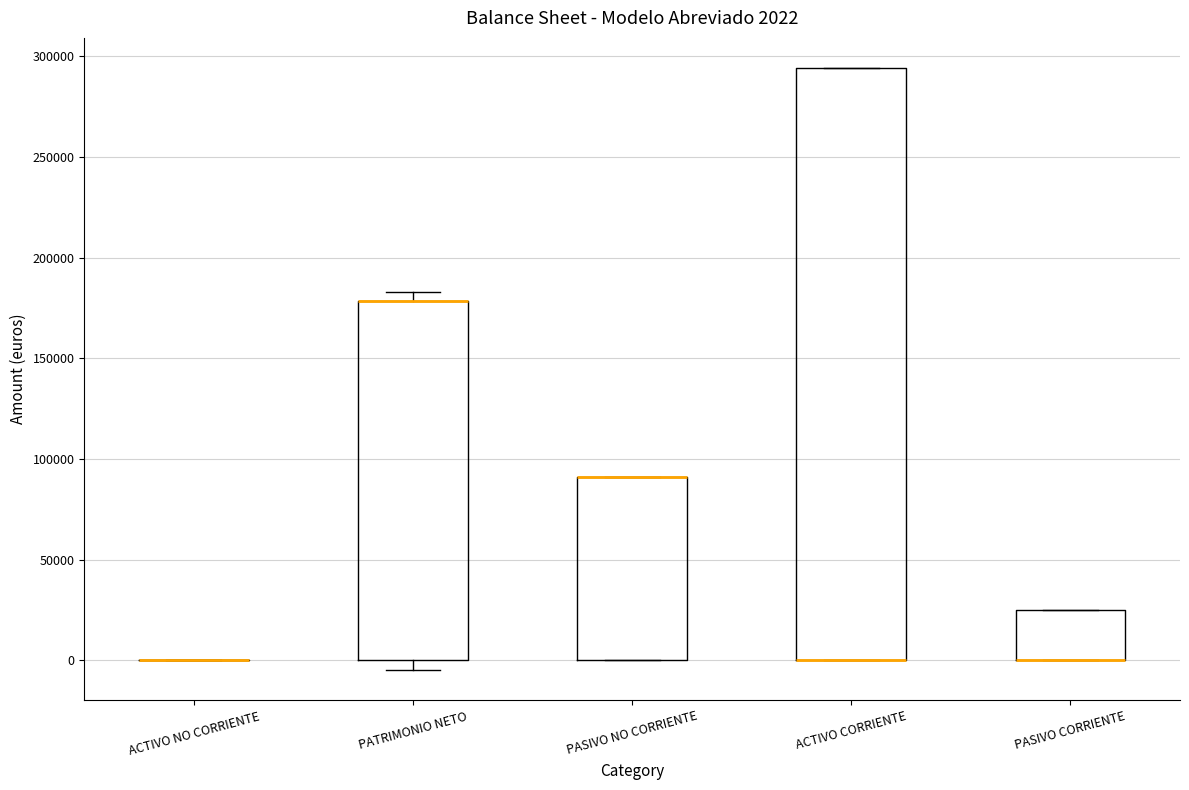

Which box is the tallest, from its lower edge to its upper edge?

ACTIVO CORRIENTE